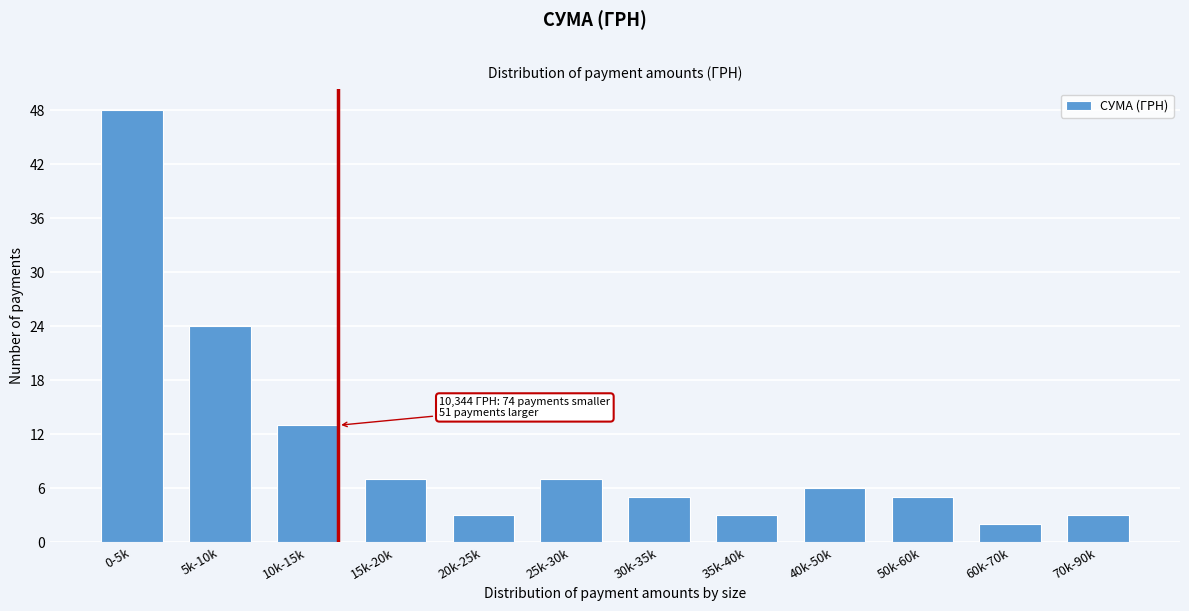

Reading right to left, list all the values displayed in this chart.

70k-90k=3	60k-70k=2	50k-60k=5	40k-50k=6	35k-40k=3	30k-35k=5	25k-30k=7	20k-25k=3	15k-20k=7	10k-15k=13	5k-10k=24	0-5k=48